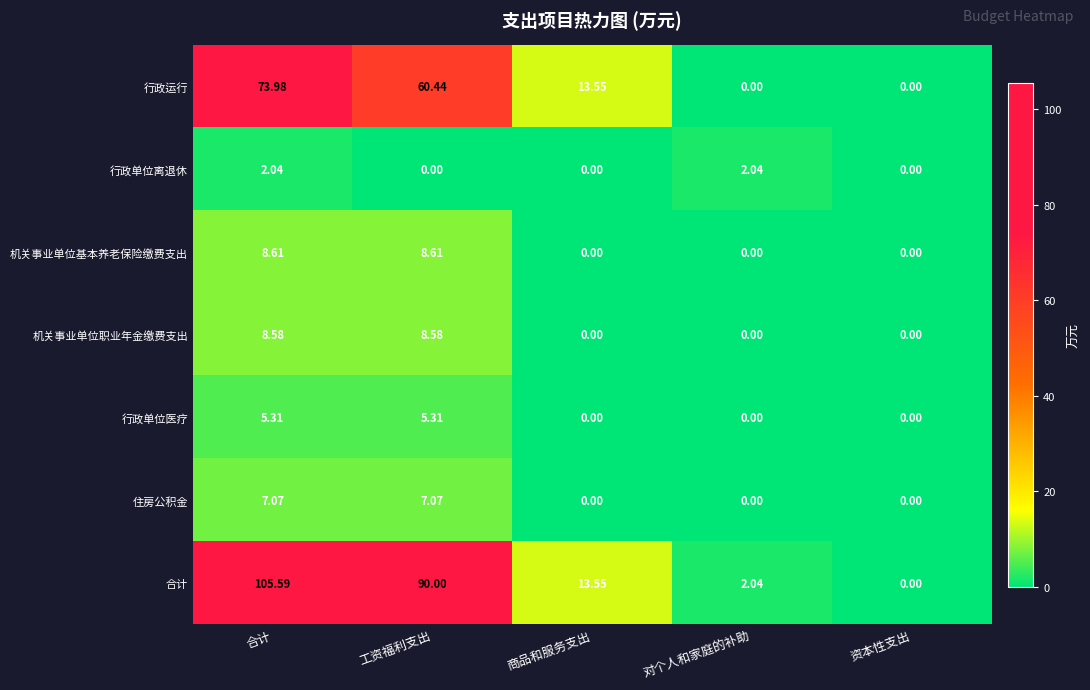

How many categories are shown in the chart?

5